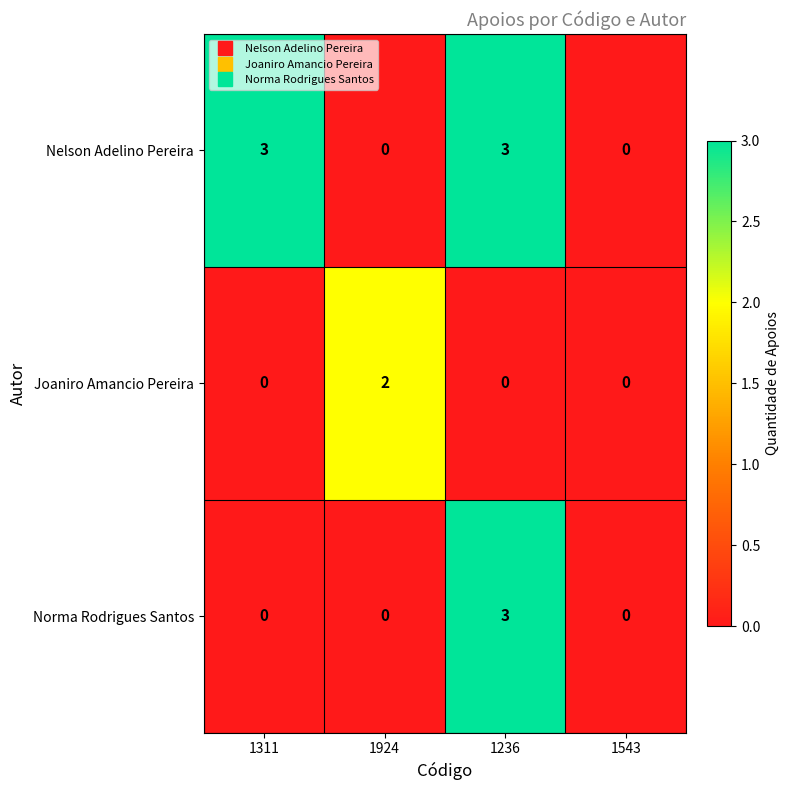

What is the approximate value of Norma Rodrigues Santos at 1236?

3